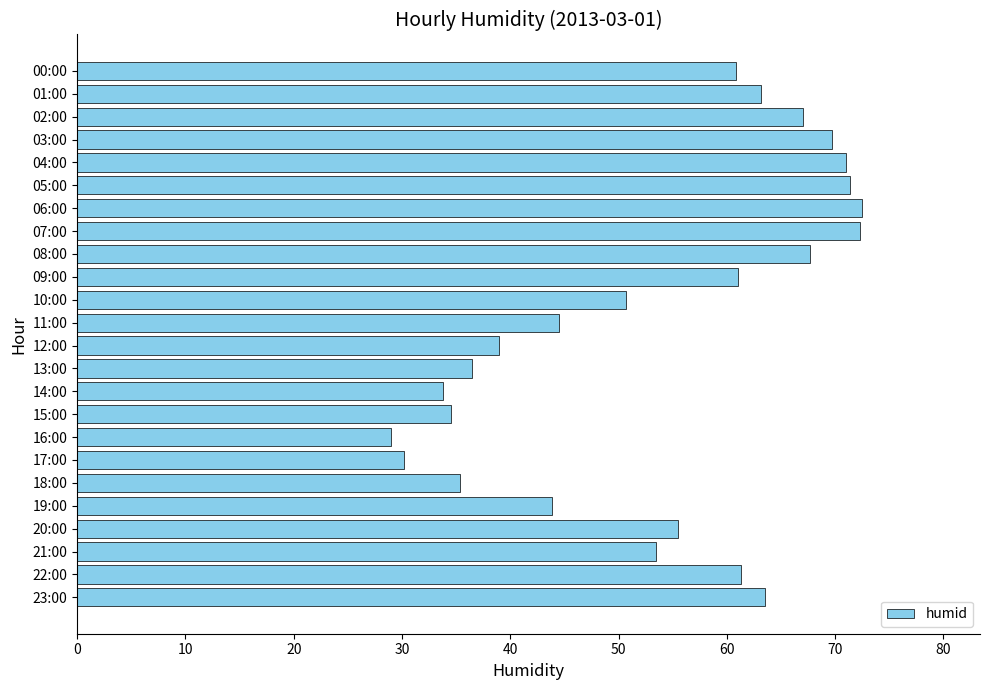

The chart shows a value of 44.5 at 11:00. True or false?

True